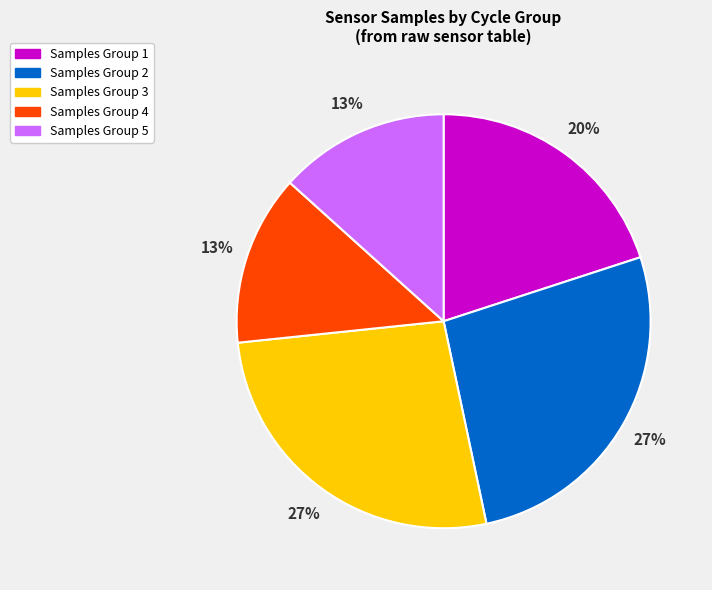

To the nearest percent, what is the average slice percentage?

20%